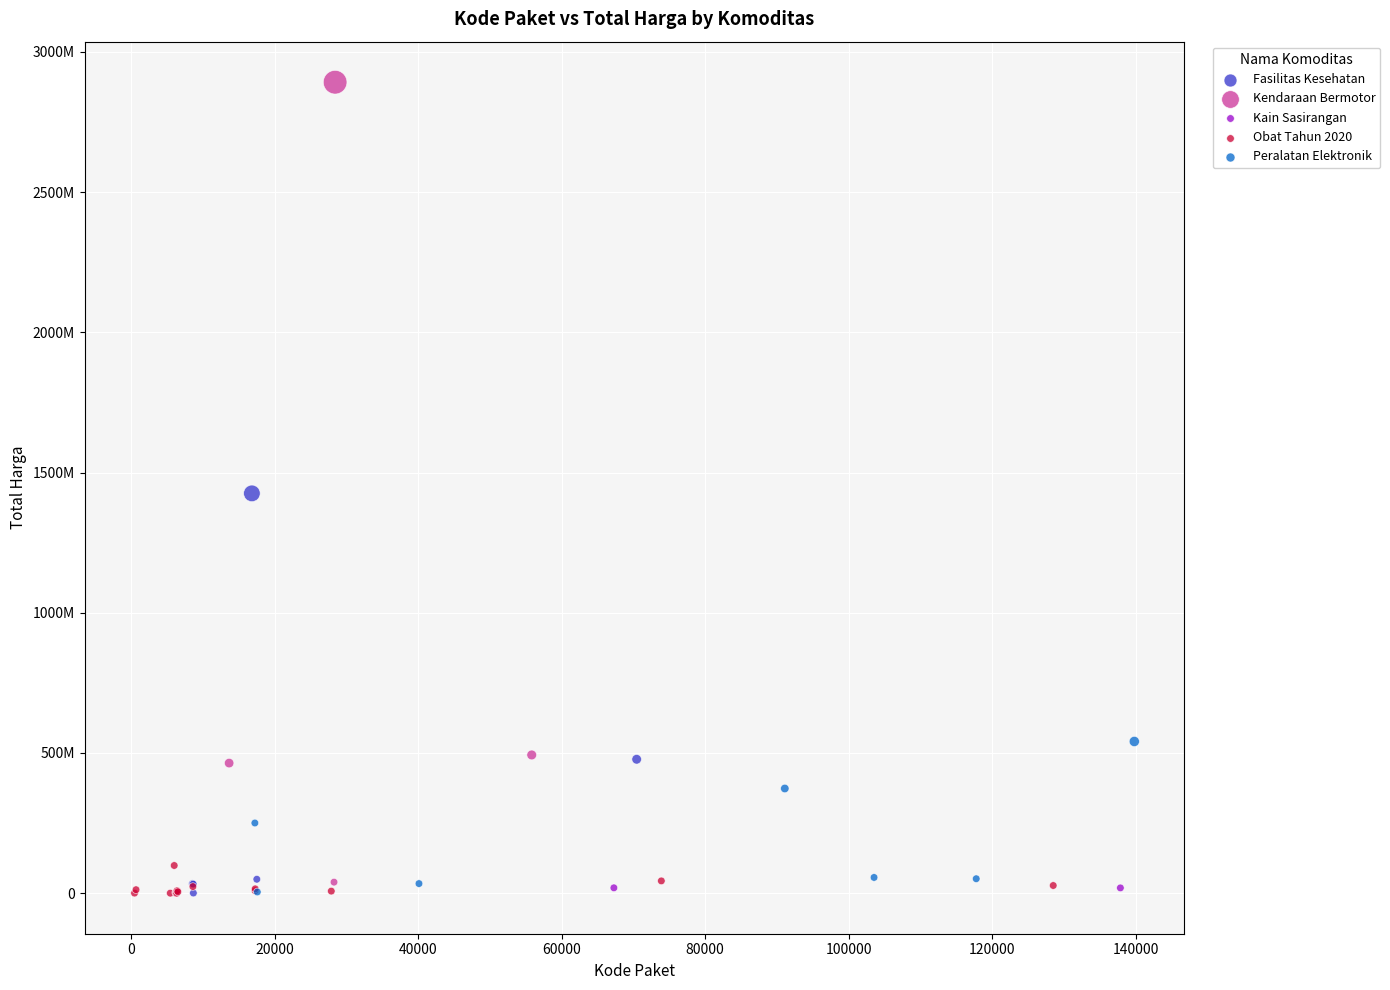

Which series has the largest Y range (max minus min)?

Kendaraan Bermotor